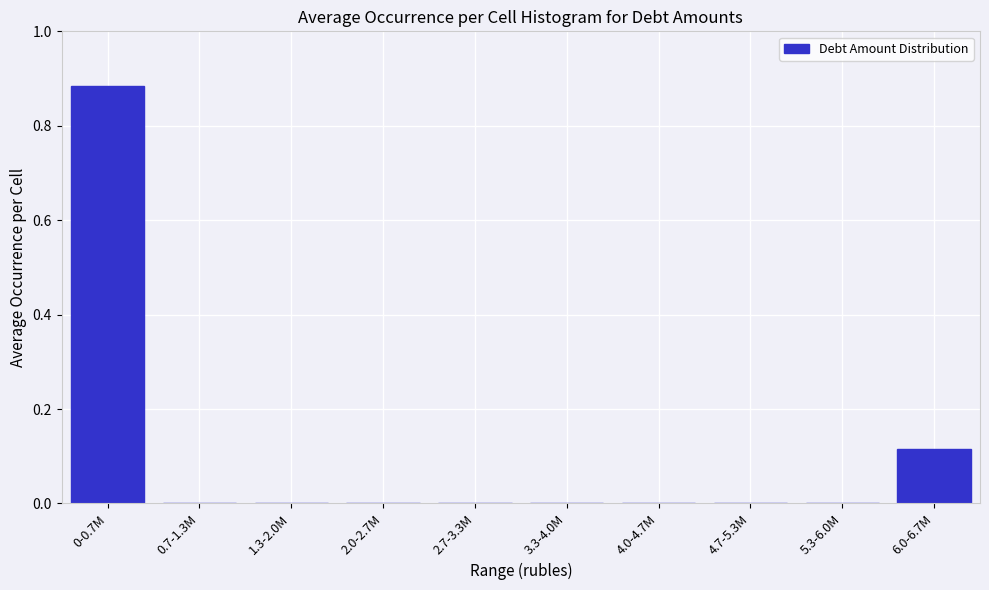

Which label corresponds to the largest value in the chart?

0-0.7M